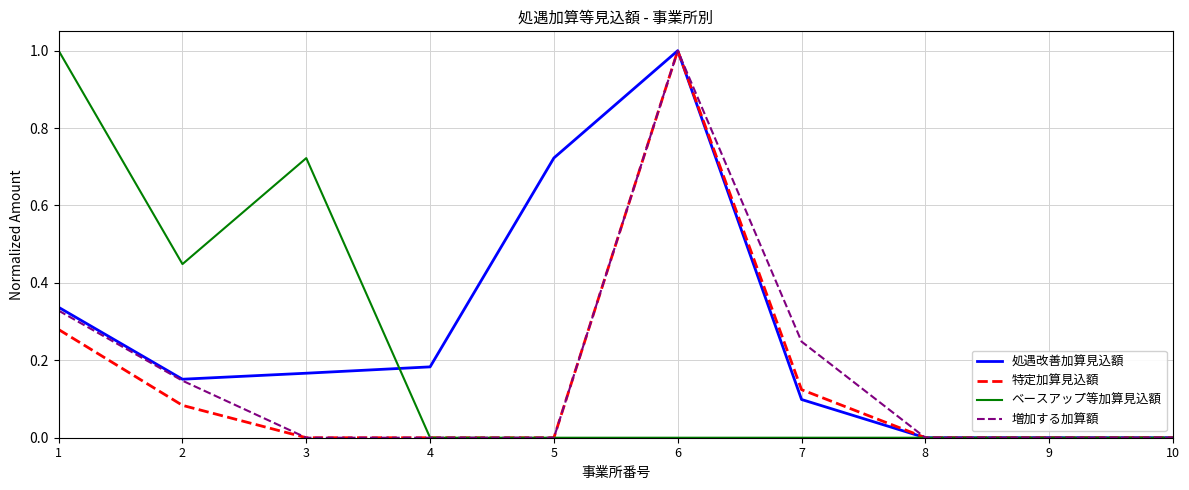

Is the value of ベースアップ等加算見込額 at 5 greater than the value of 処遇改善加算見込額 at 6?

No